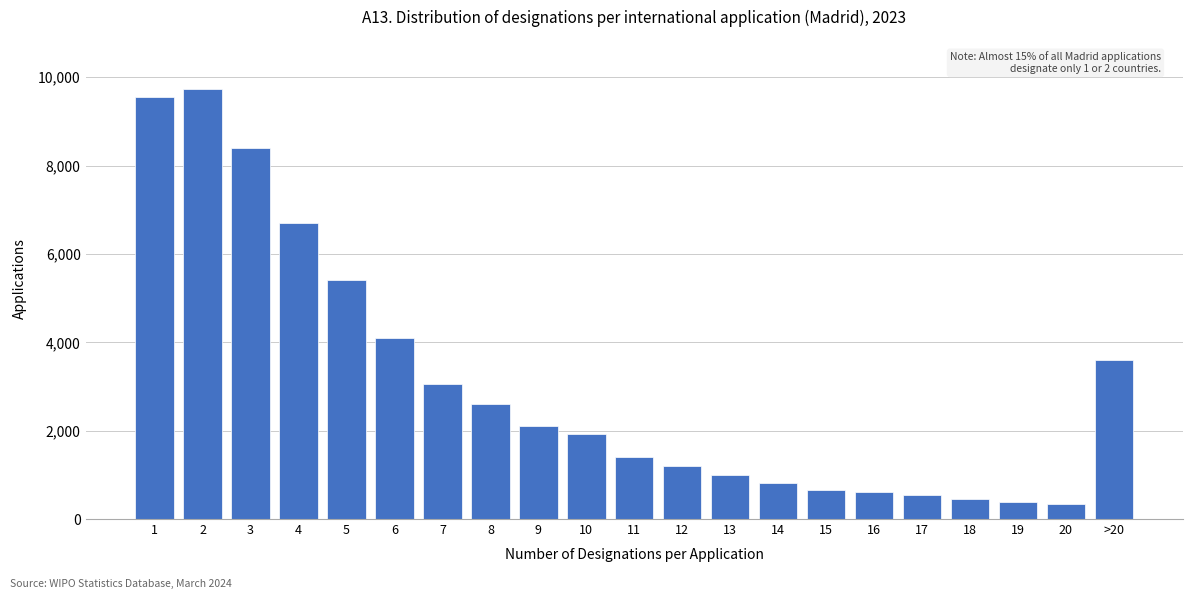

What is the smallest value displayed?

345